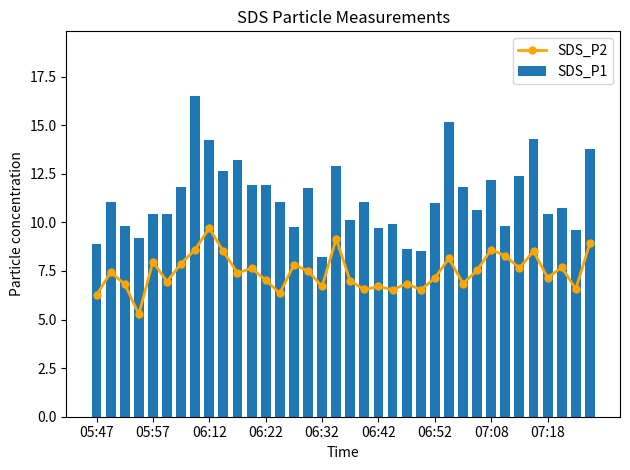

List the series in order of their peak value, highest first.

SDS_P1, SDS_P2